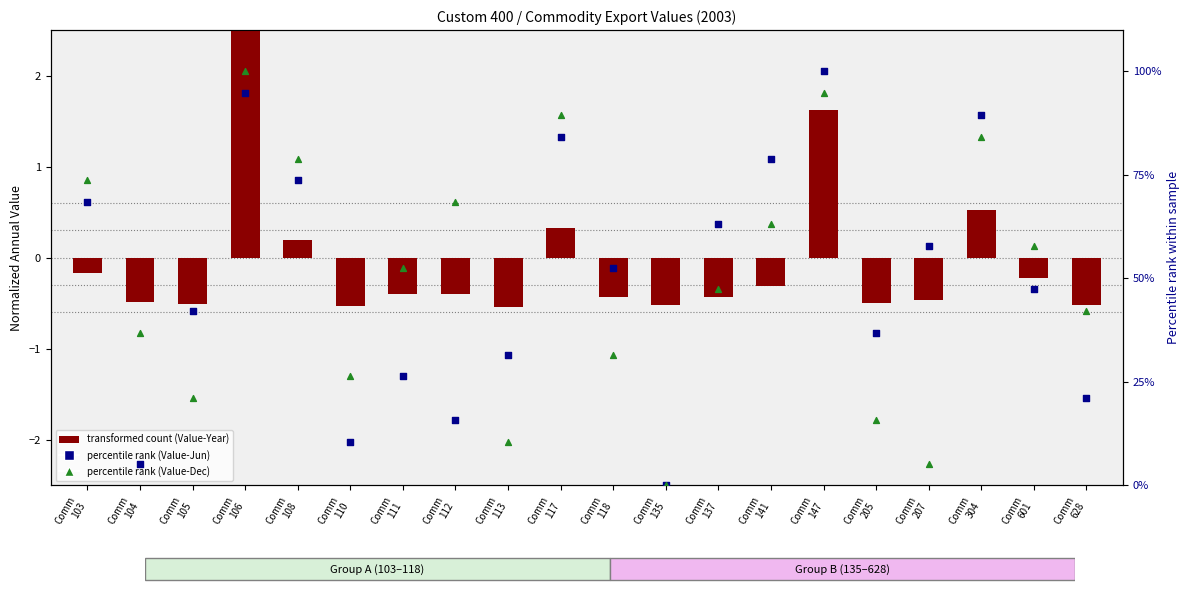

Which series contains the highest Y value?

percentile rank (Value-Jun)